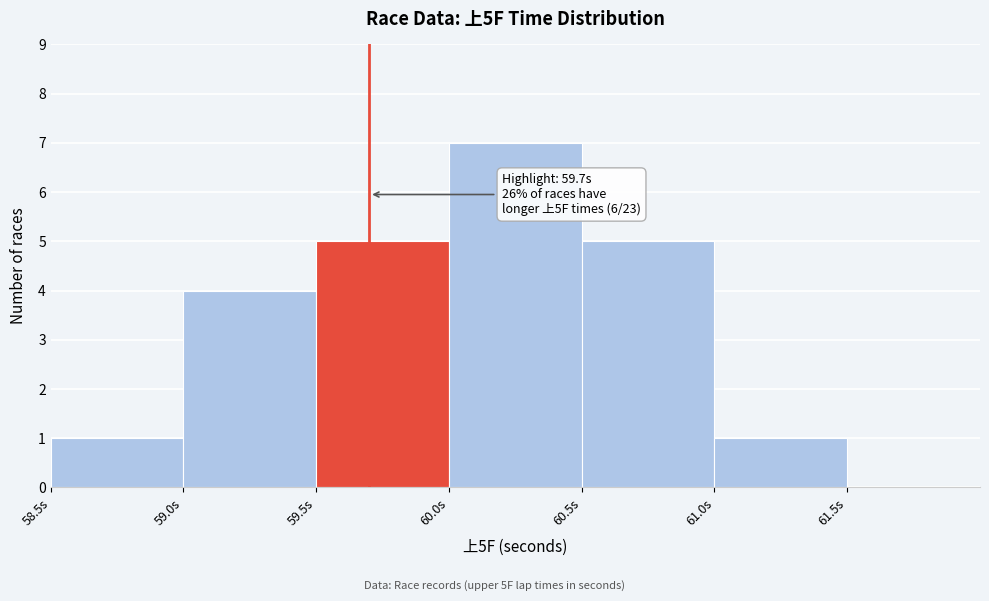

Over which range of the x-axis is the bar tallest?

60.0 to 60.5